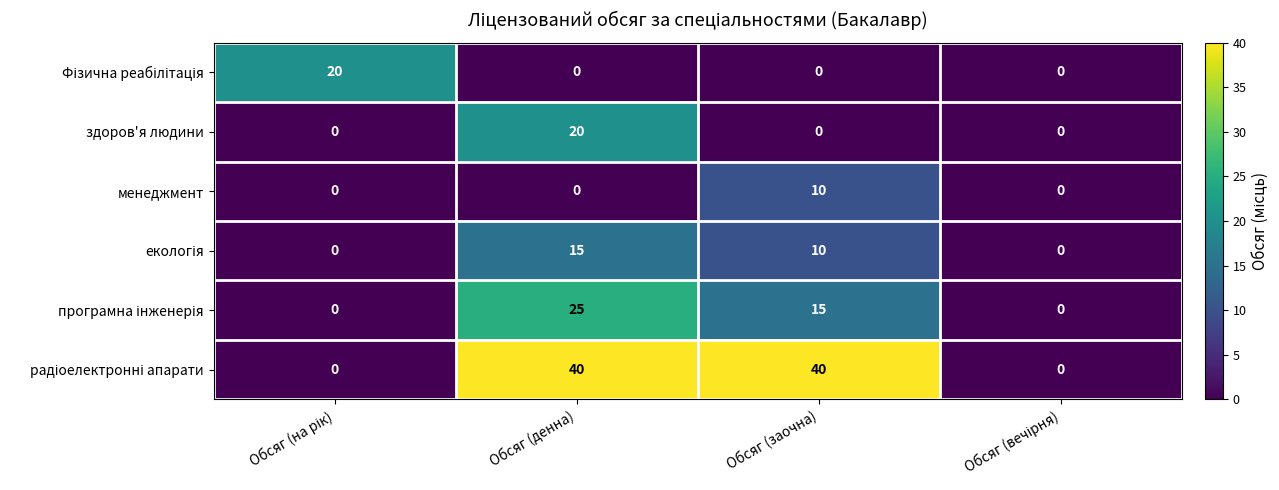

What is the greatest value displayed?

40